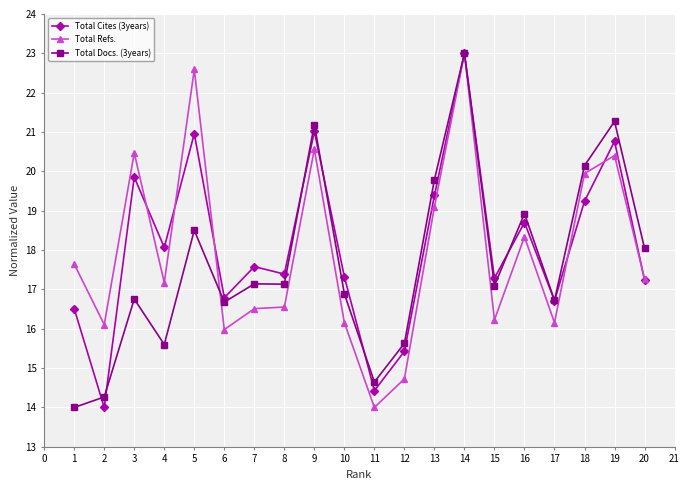

Is it true that Total Docs. (3years) equals 31.8 at 14?

False